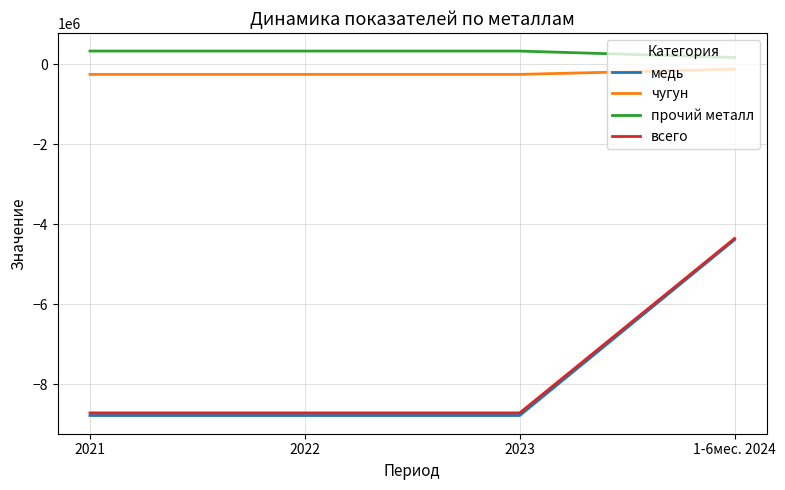

Read the всего value at 2021, to the nearest 10.

-8722080